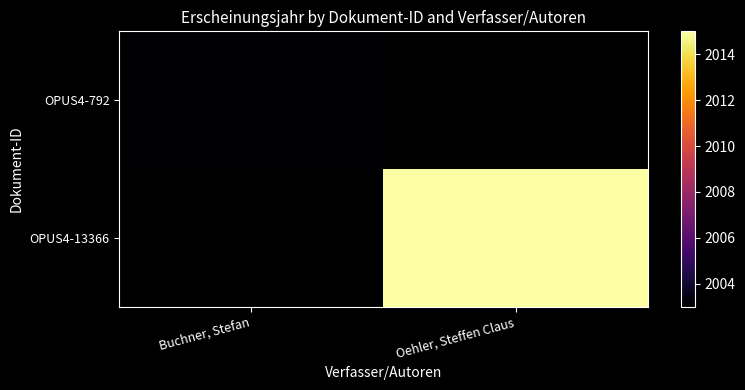

Which label corresponds to the largest value in the chart?

Oehler, Steffen Claus